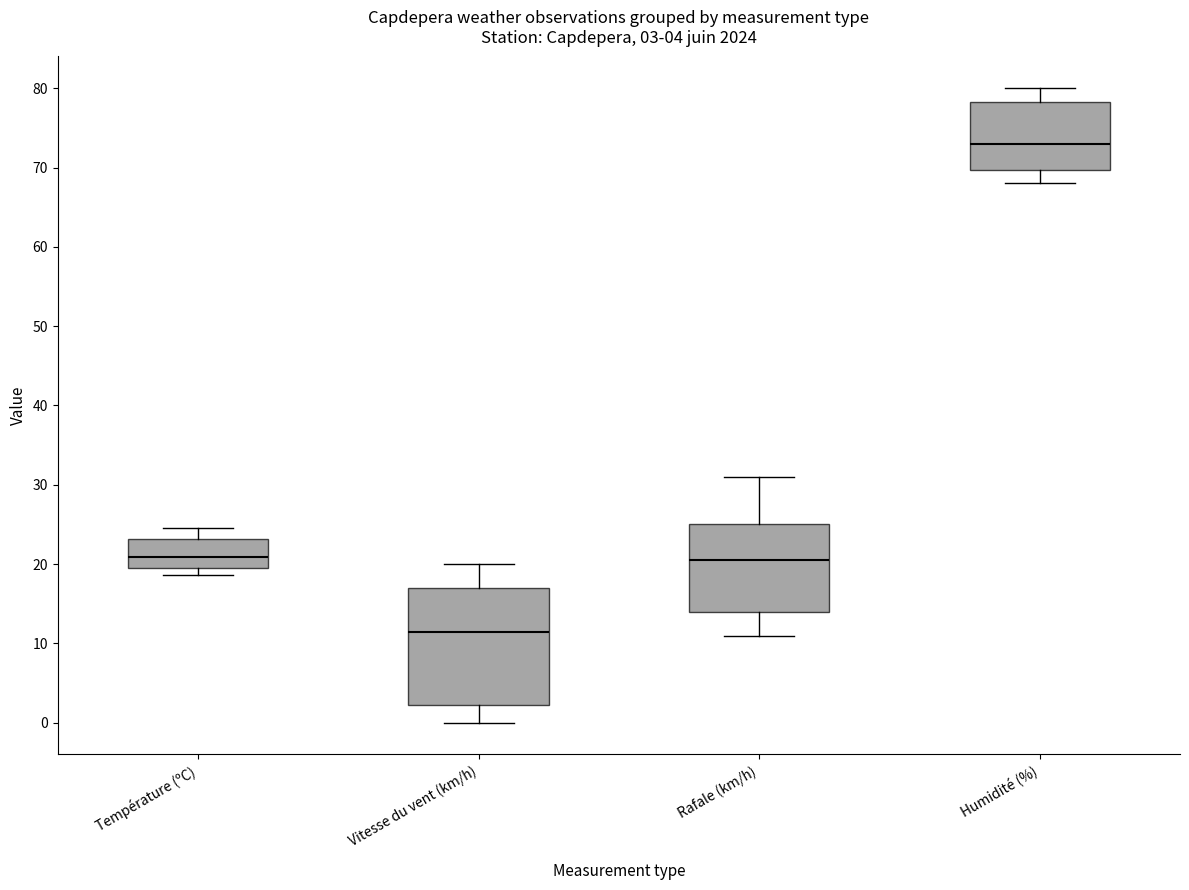

Which box's median line is the lowest?

Vitesse du vent (km/h)